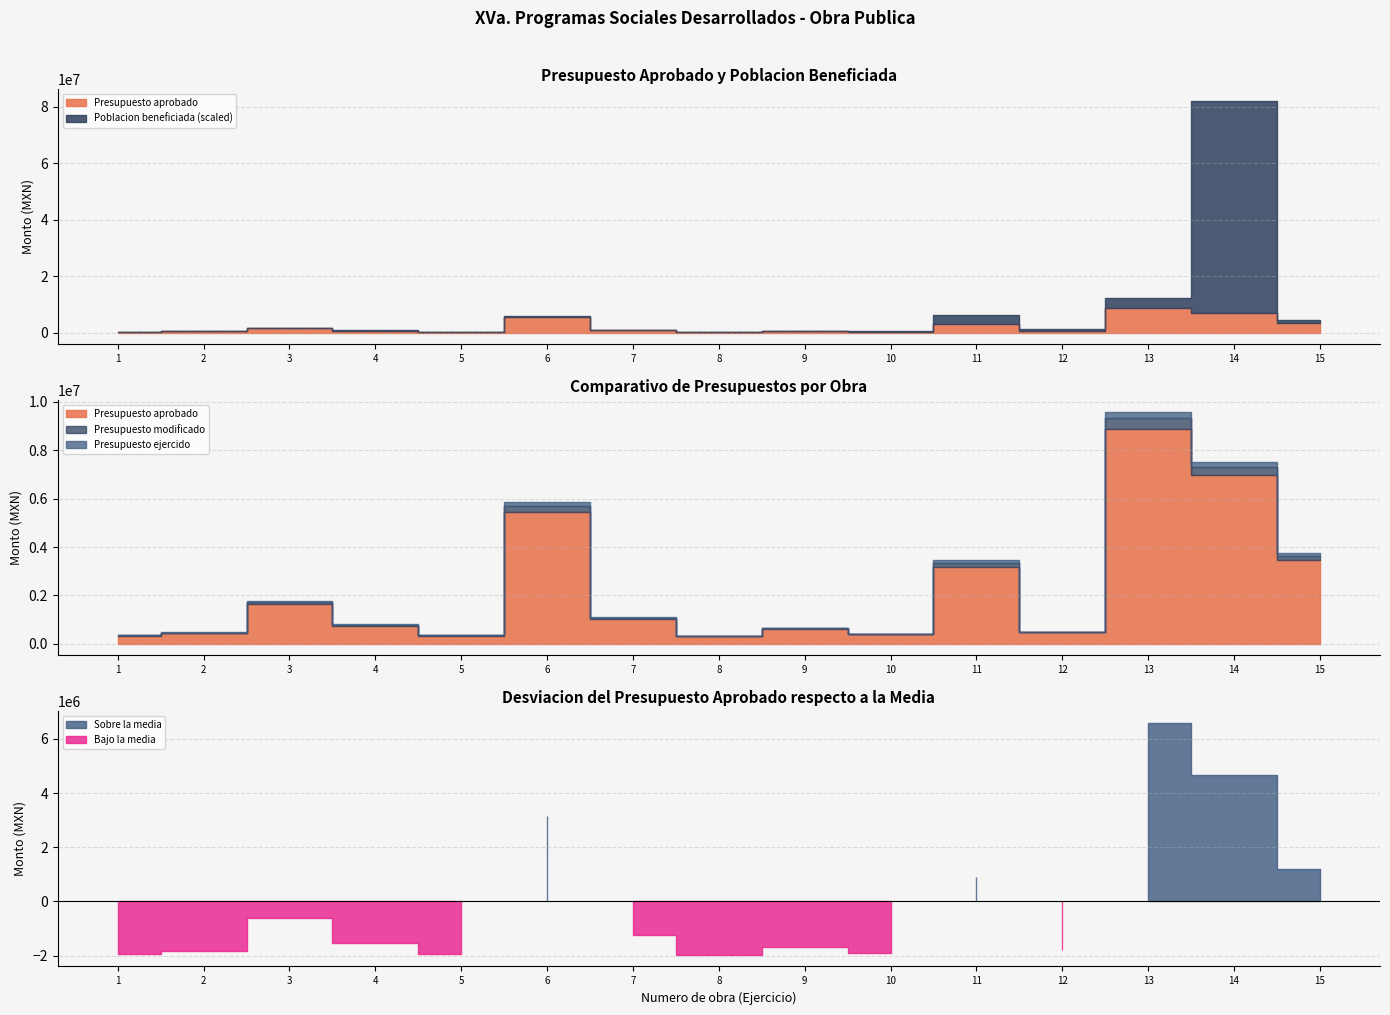

Does the chart have visible grid lines?

Yes